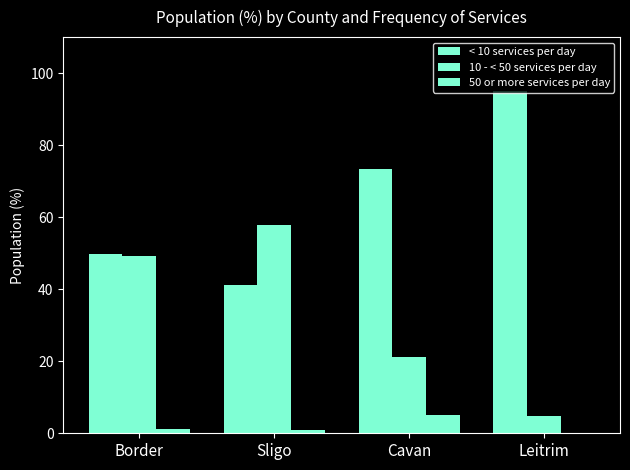

The < 10 services per day series shows 49.8 at Border. True or false?

True